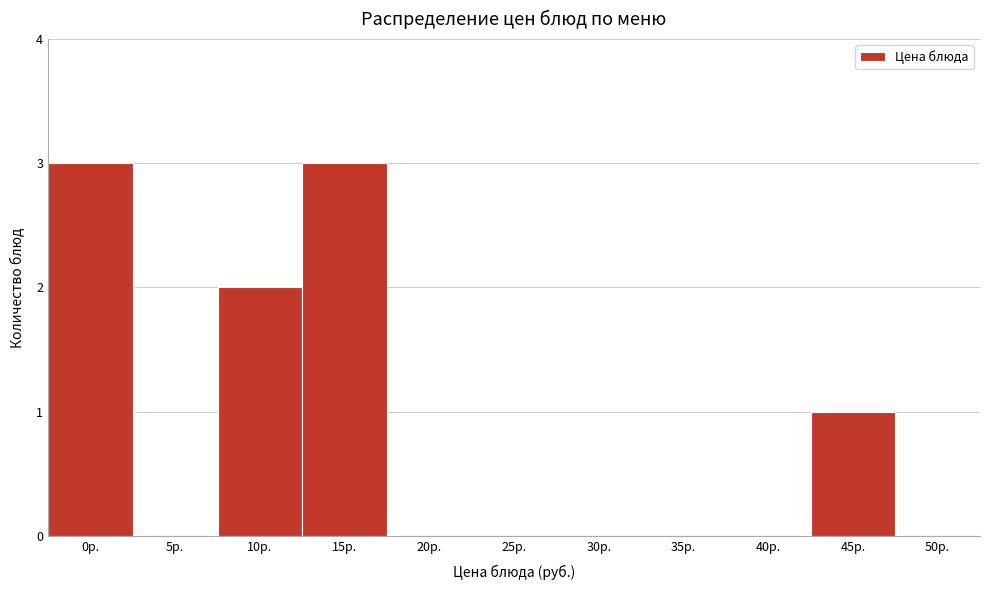

Reading left to right, what are all the values shown in this chart?

0р.=3	5р.=0	10р.=2	15р.=3	20р.=0	25р.=0	30р.=0	35р.=0	40р.=0	45р.=1	50р.=0